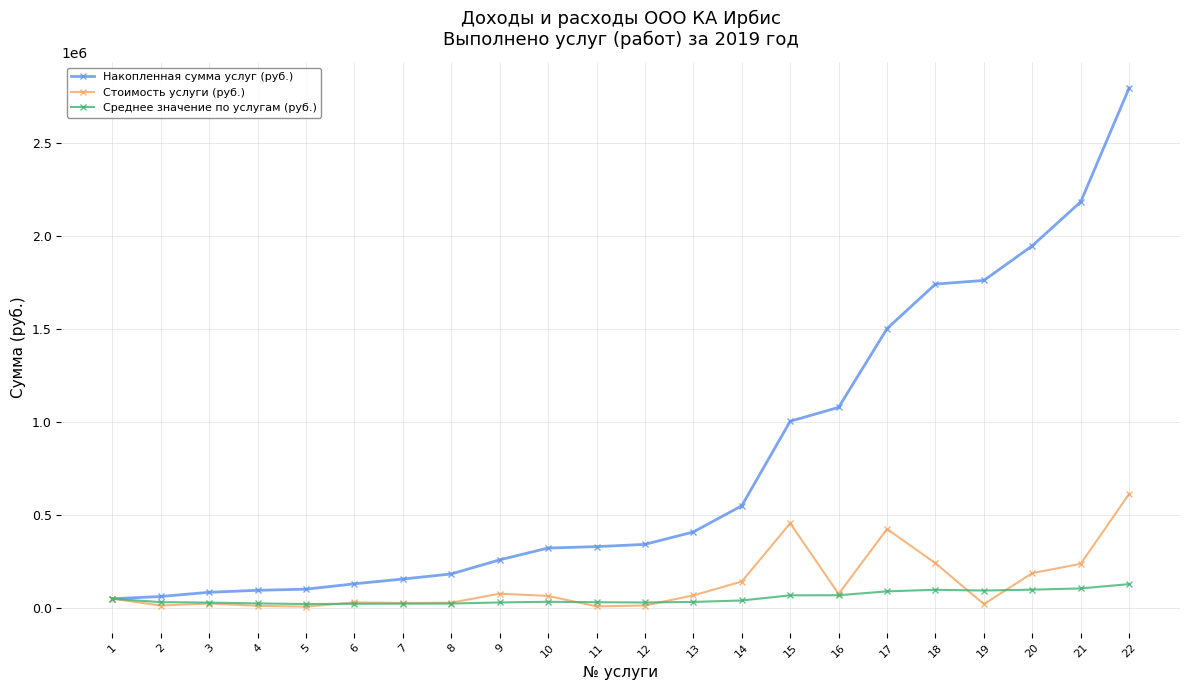

Which series has the largest range (max minus min)?

Накопленная сумма услуг (руб.)